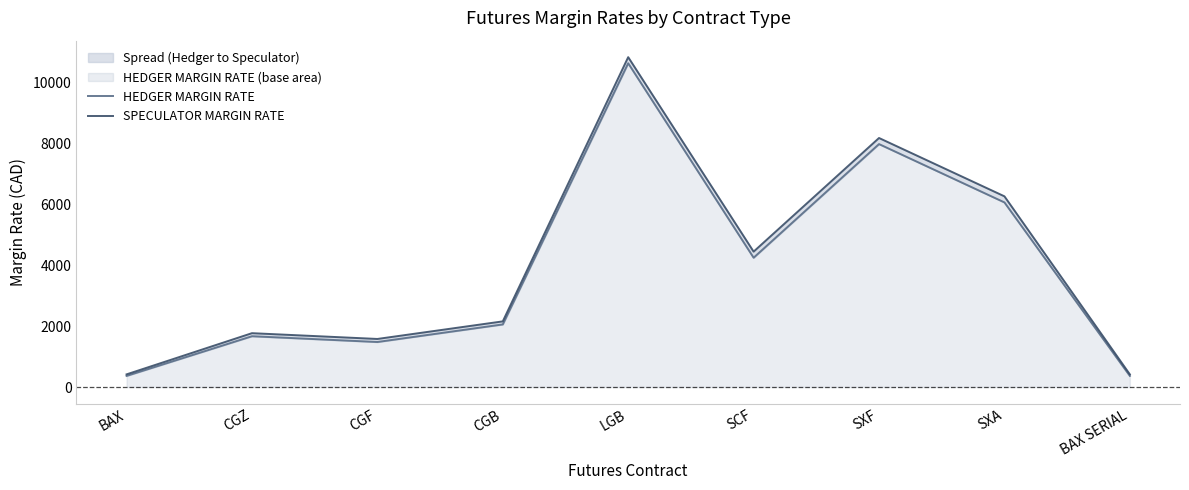

What is the sum of the HEDGER MARGIN RATE values at BAX and CGZ?

2036